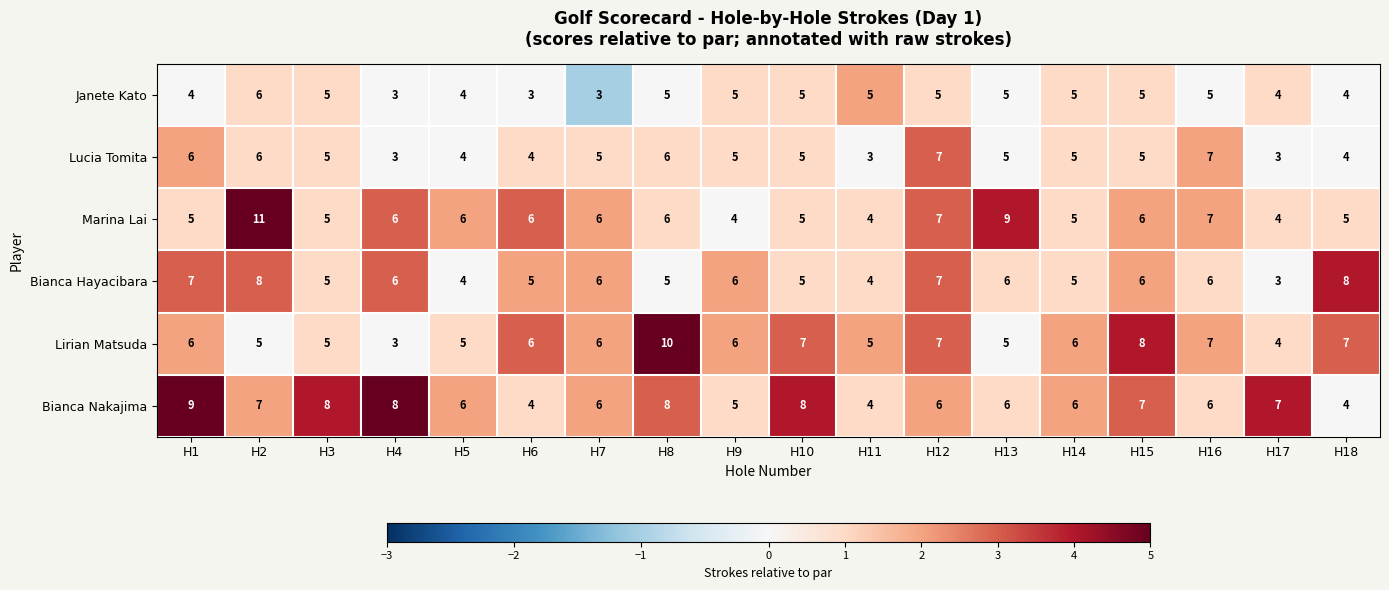

Count the number of data series in this chart.

6